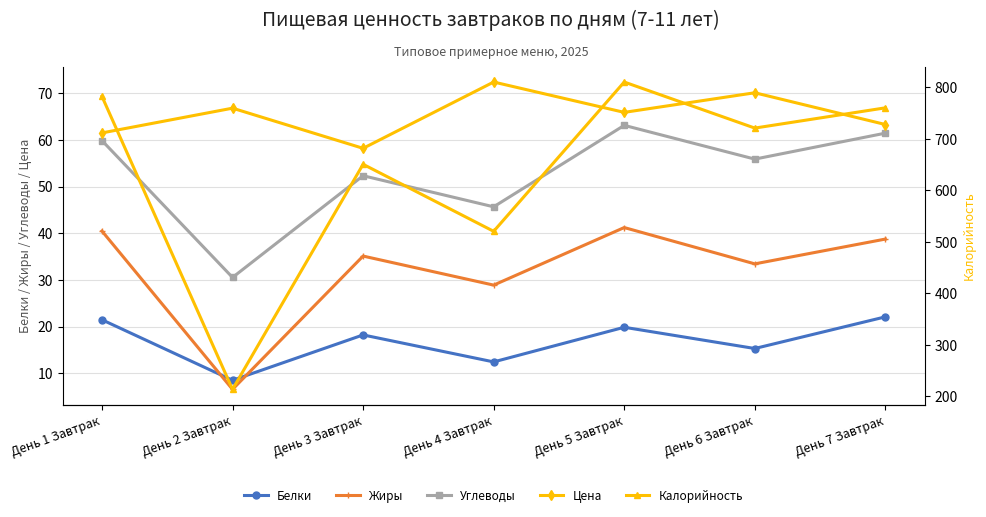

Which has a higher value, День 7 Завтрак or День 5 Завтрак?

День 7 Завтрак